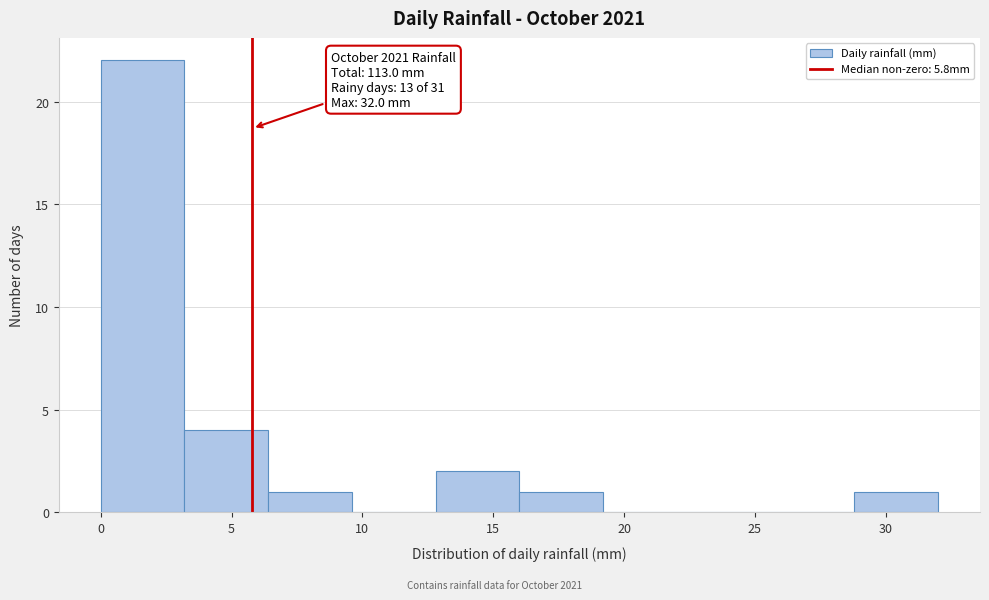

Which range on the x-axis has the tallest bar?

0.0 to 3.2